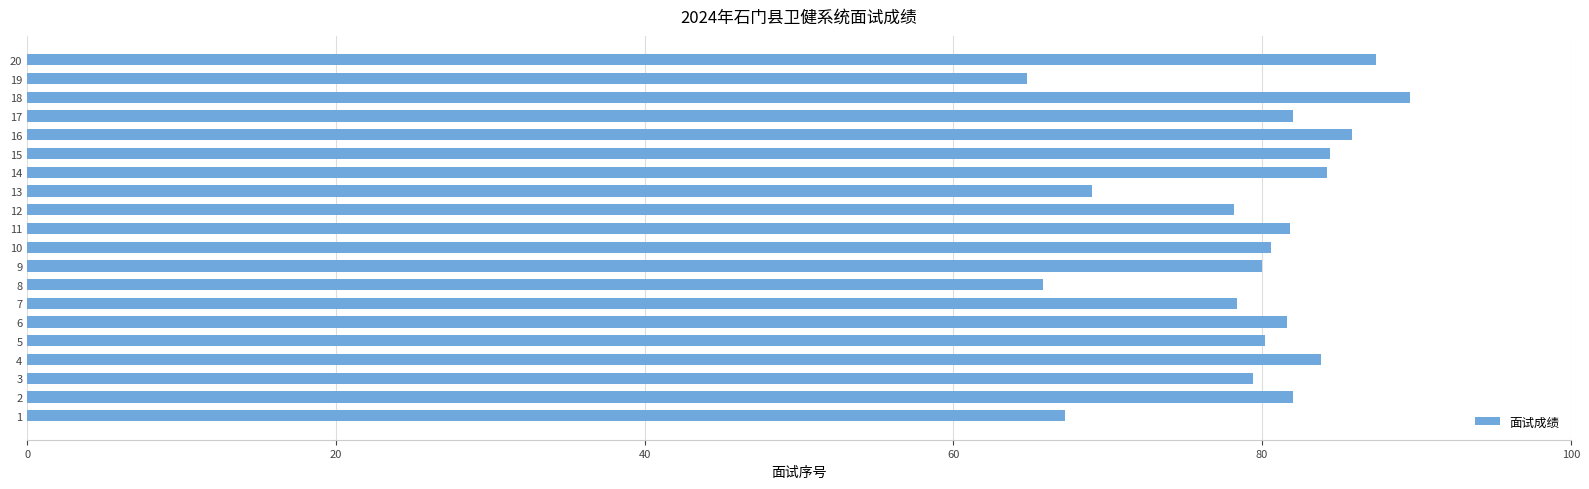

The value at 15 is 51.5. True or false?

False